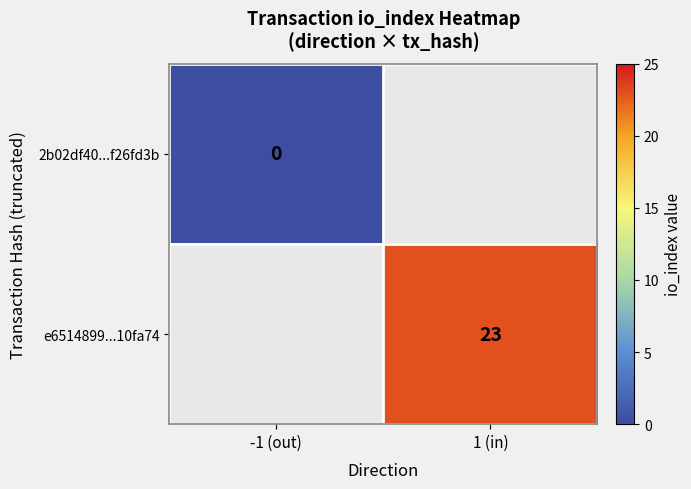

Is the value of 2b02df40...f26fd3b at -1 (out) greater than the value of e6514899...10fa74 at 1 (in)?

No